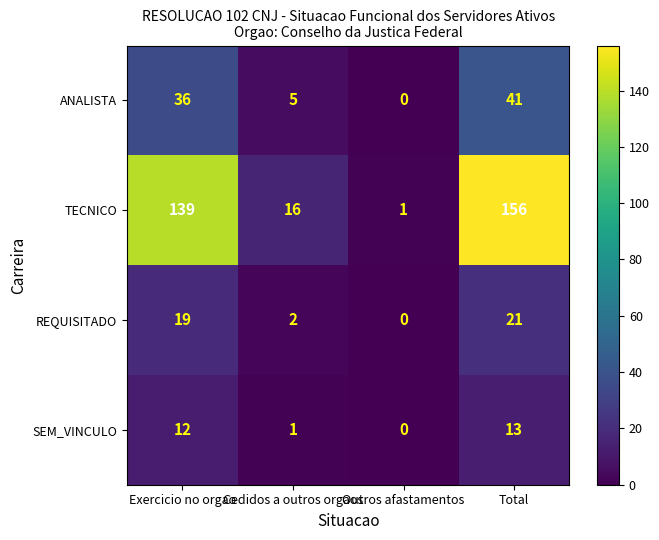

Is it true that ANALISTA equals 5 at Cedidos a outros orgaos?

True